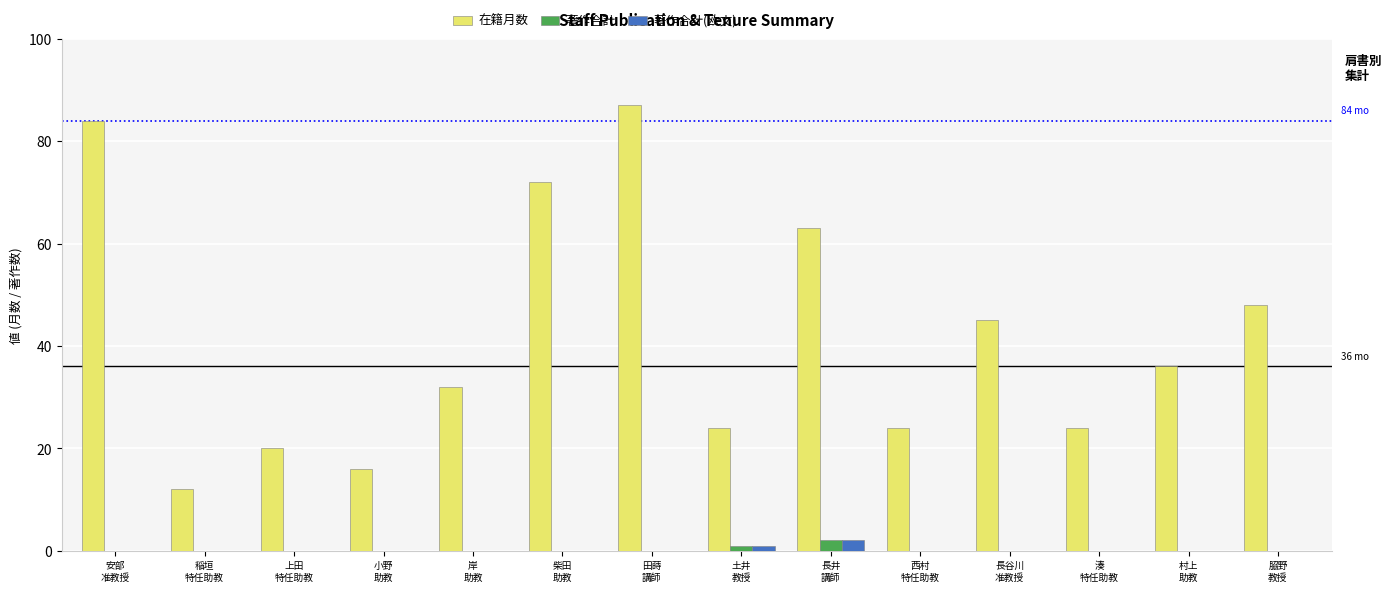

At which label is 著作合計(欧文) closest to 1?

土井
教授